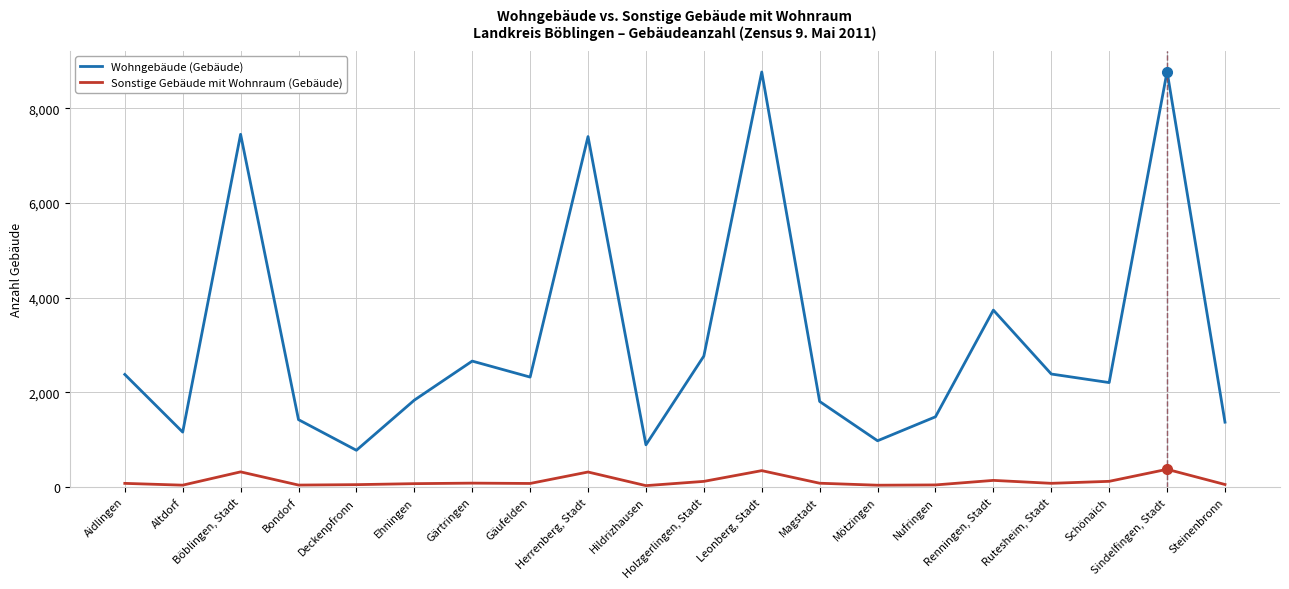

What is the difference between the maximum and second lowest values in the Wohngebäude (Gebäude) series?

7886